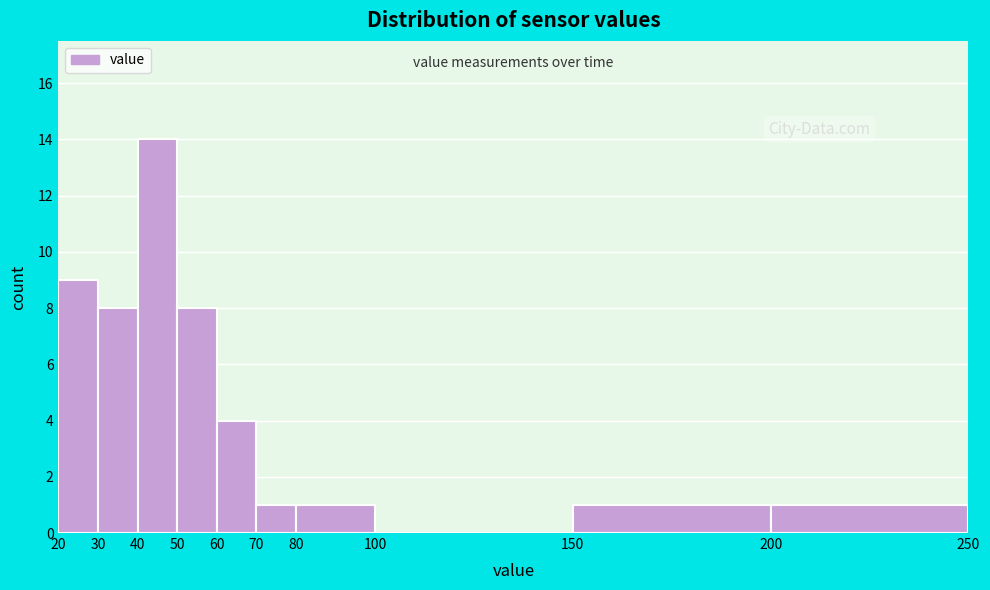

Reading left to right, list every bar in this chart as the range it spans on the x-axis followed by its height. The values are not printed on the chart, so give them approximately, as read against the axis.

20 to 30: 9
30 to 40: 8
40 to 50: 14
50 to 60: 8
60 to 70: 4
70 to 80: 1
80 to 100: 1
100 to 150: 0
150 to 200: 1
200 to 250: 1